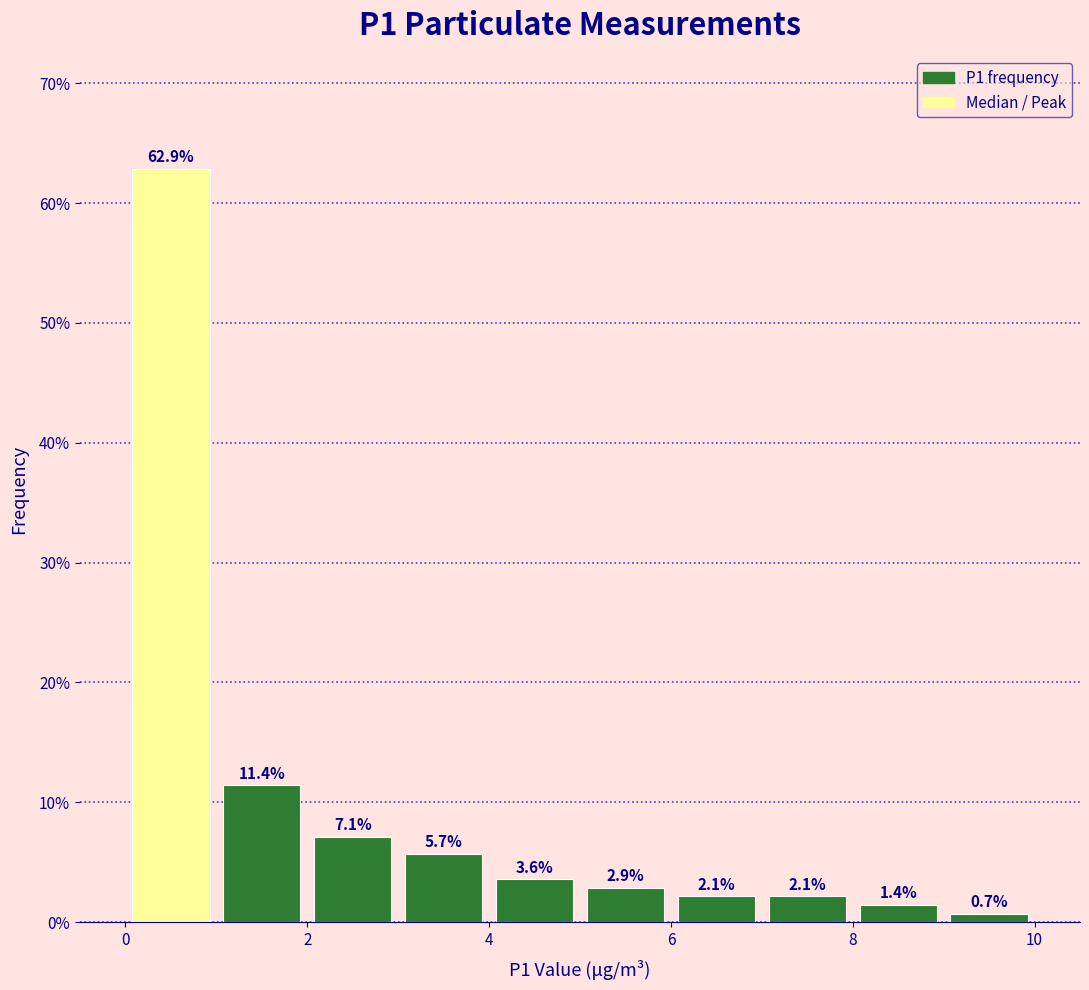

What is the height of the bar covering 6 to 7 on the x-axis?

2.1